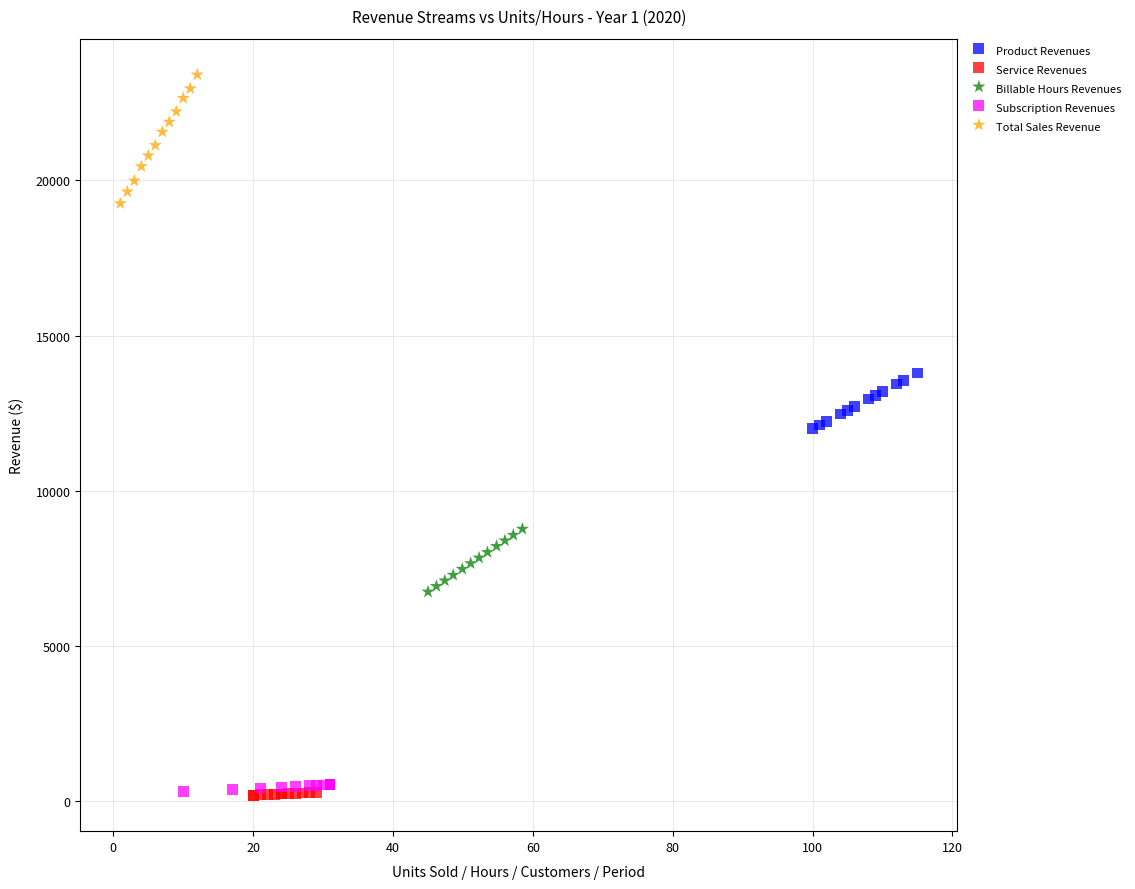

Which series reaches the maximum Y coordinate?

Total Sales Revenue